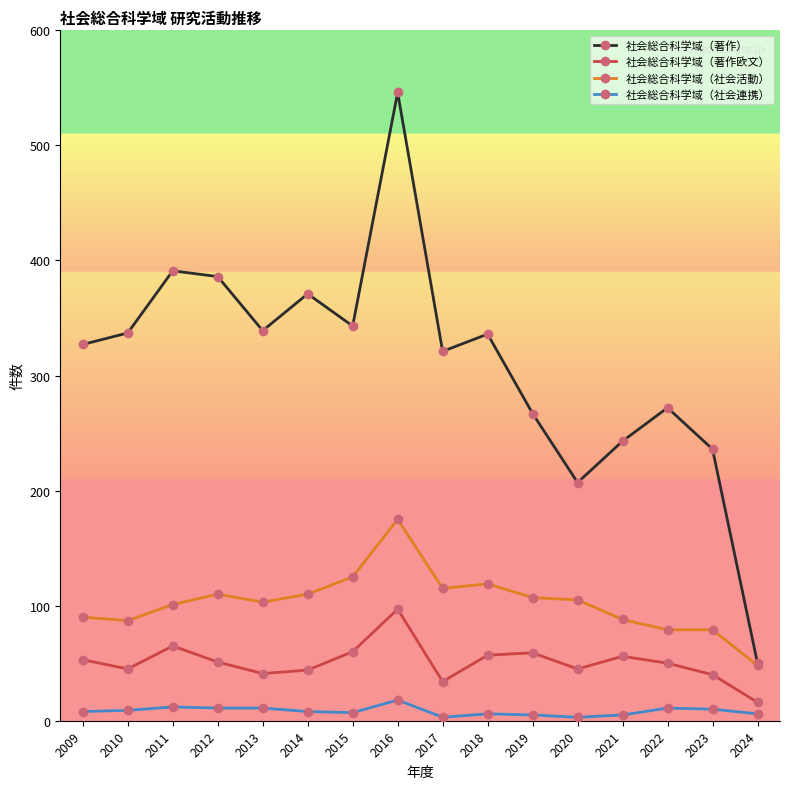

How many values in the 社会総合科学域（社会活動） series are below 105?

8